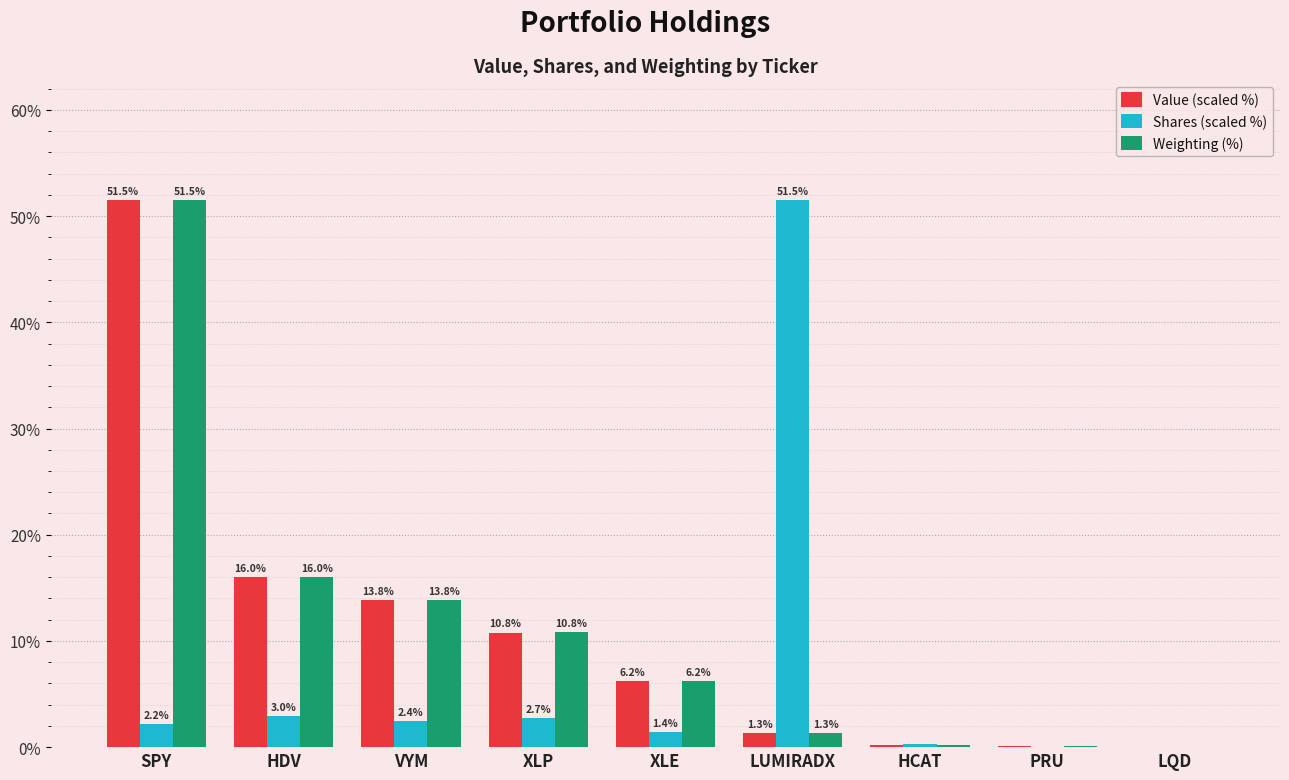

What is the total value across all series at SPY?

105.1